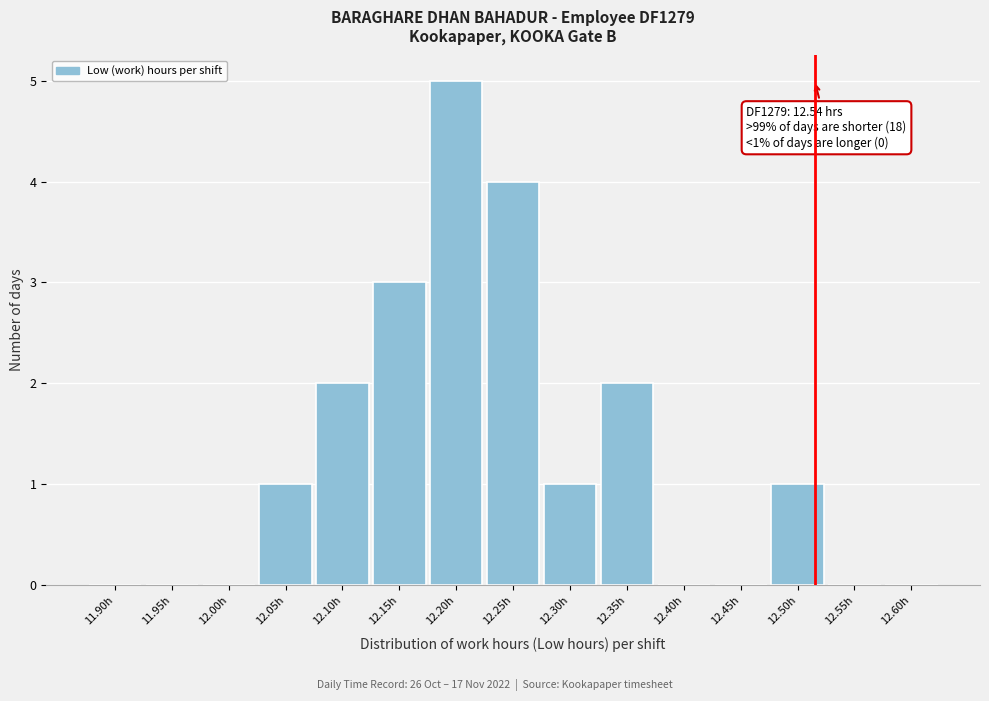

Reading left to right, what are all the values shown in this chart?

11.90h=0	11.95h=0	12.00h=0	12.05h=1	12.10h=2	12.15h=3	12.20h=5	12.25h=4	12.30h=1	12.35h=2	12.40h=0	12.45h=0	12.50h=1	12.55h=0	12.60h=0